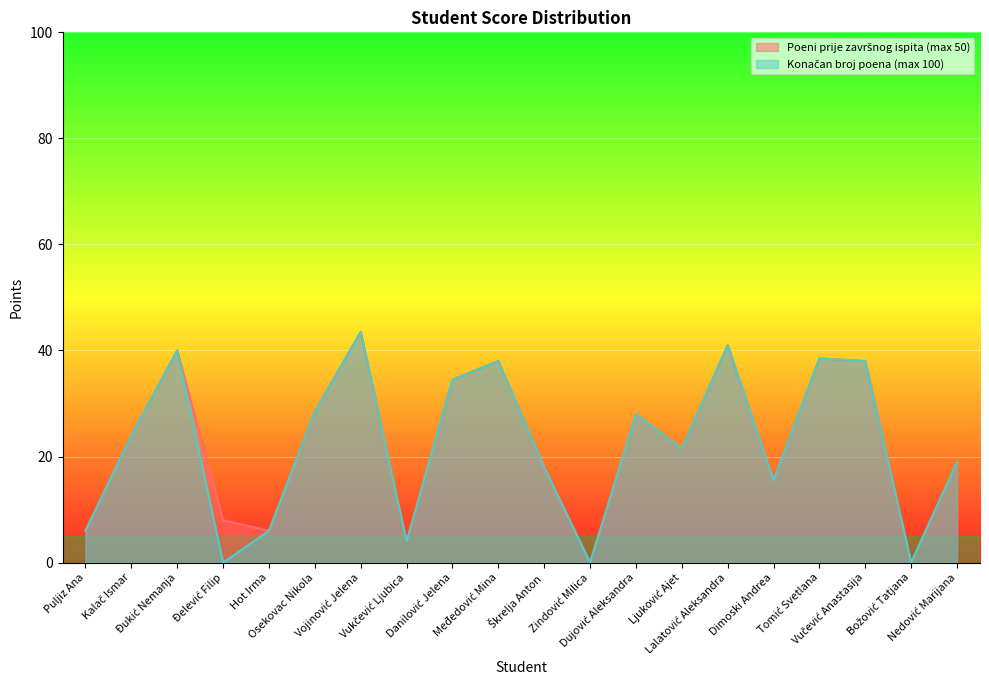

At which category does Poeni prije završnog ispita (max 50) reach its first local valley?

Hot Irma